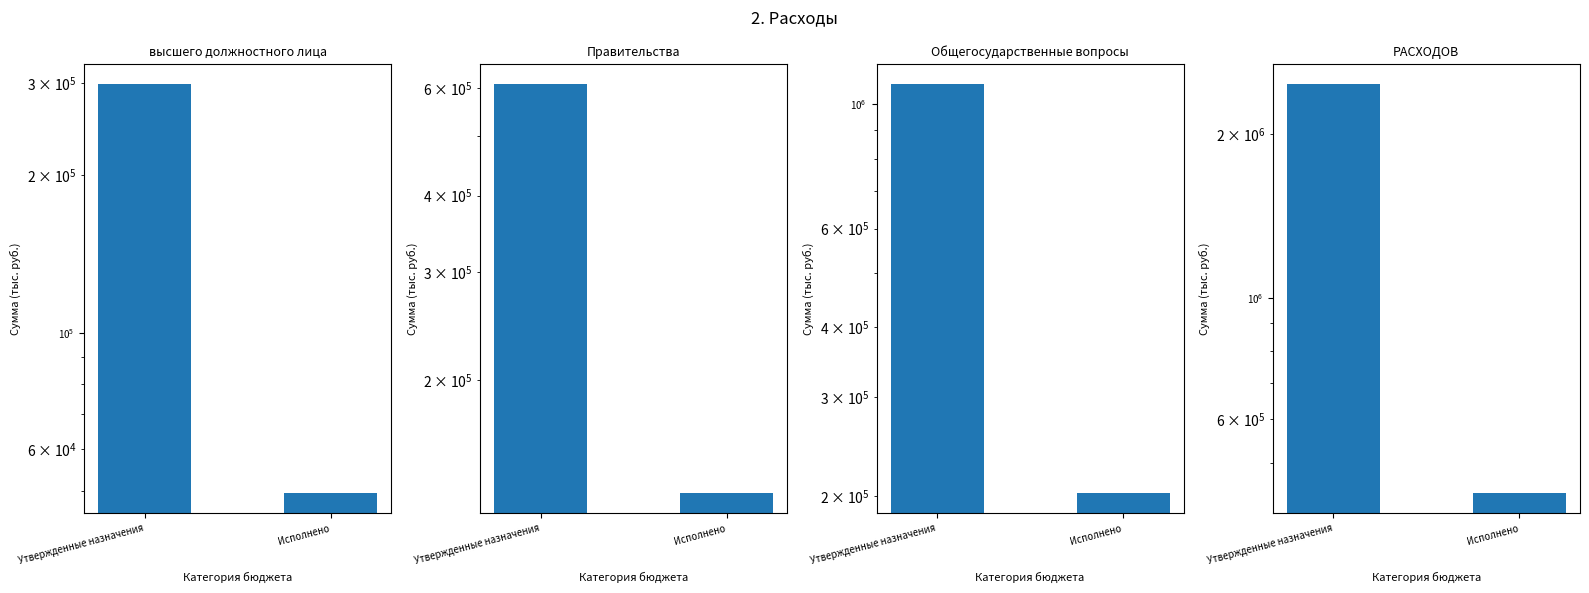

The value of ВСЕГО РАСХОДОВ at Исполнено is 745691.5. True or false?

False